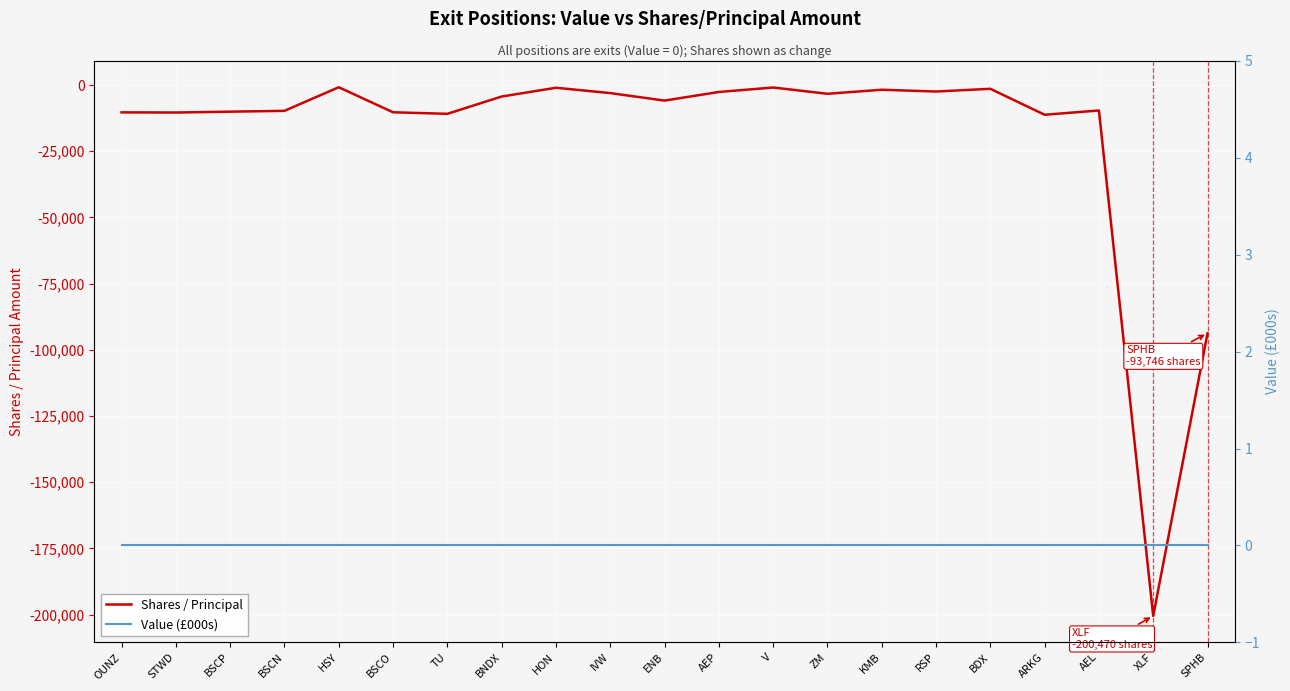

What is the difference between the maximum and second lowest values in the Shares / Principal series?

92916